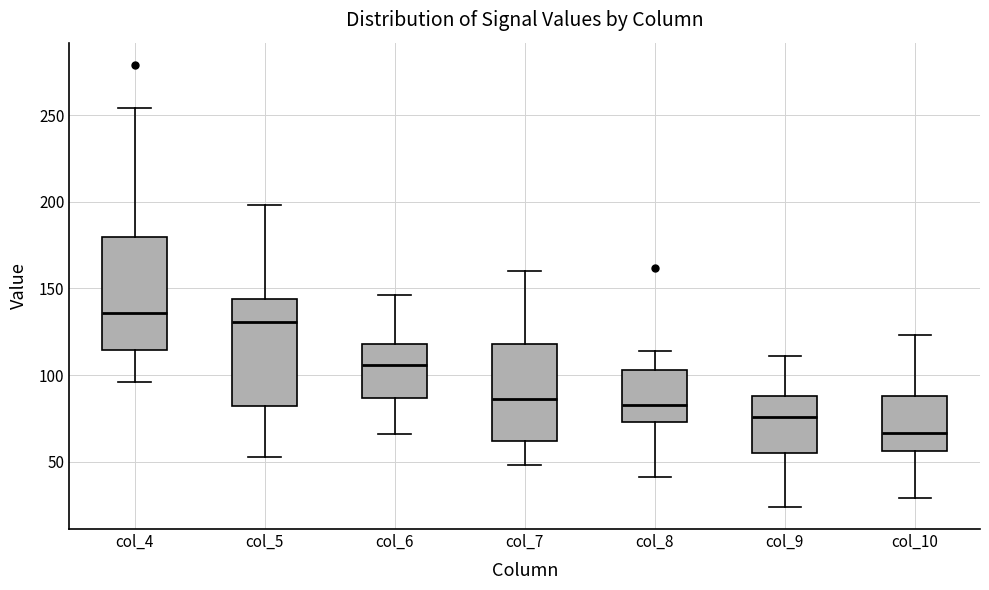

Reading left to right, transcribe this box plot: for each box, give where its median line is, the range the box spans, and where its two whiskers end, as read against the y-axis. The values are not printed on the chart, so give them approximately, as read against the axis.

col_4: median 135, box 115 to 180, whiskers 95 to 255
col_5: median 130, box 80 to 145, whiskers 55 to 200
col_6: median 105, box 85 to 120, whiskers 65 to 145
col_7: median 85, box 60 to 120, whiskers 50 to 160
col_8: median 85, box 75 to 105, whiskers 40 to 115
col_9: median 75, box 55 to 90, whiskers 25 to 110
col_10: median 65, box 55 to 90, whiskers 30 to 125